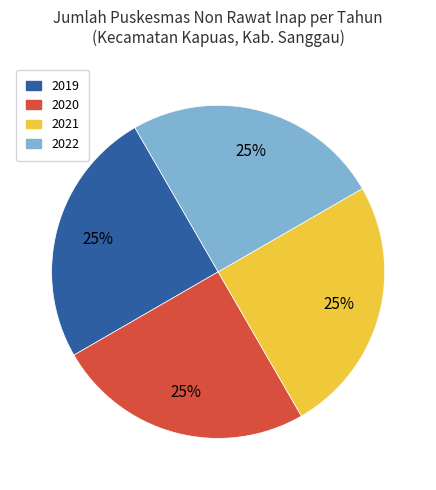

Count the number of slices in the pie.

4